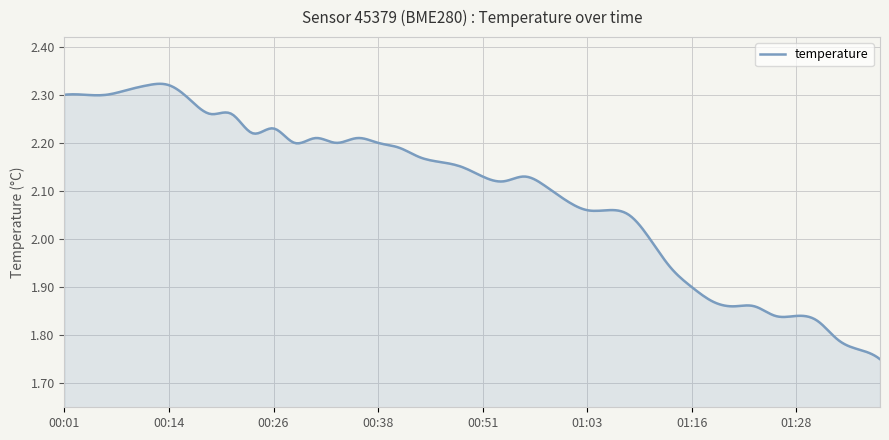

What is the difference between the maximum and minimum values?

0.6